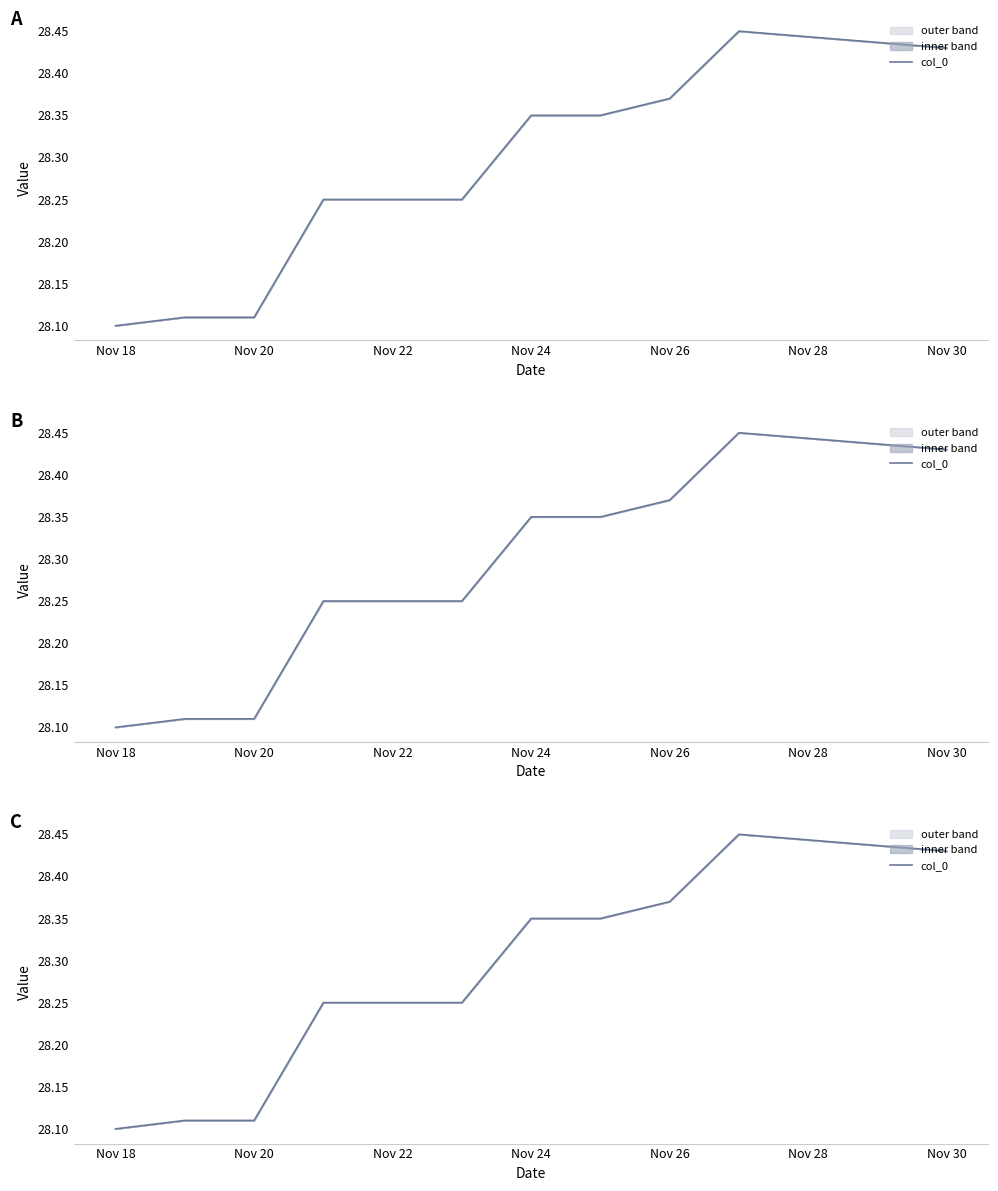

What position from the right is Nov 20?

8